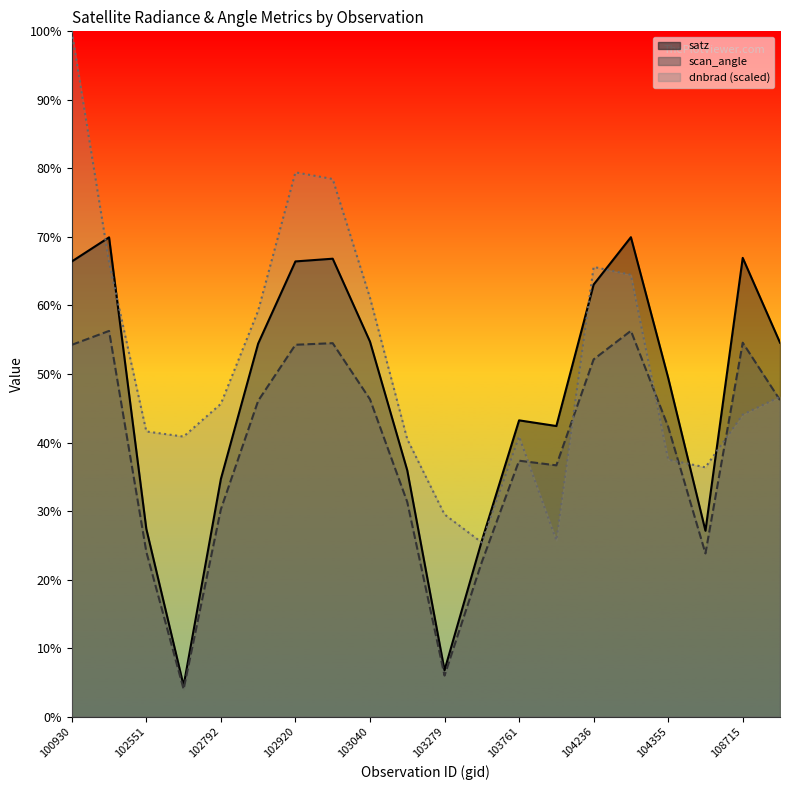

Is the value of satz at 103279 greater than the value of scan_angle at 104112?

No